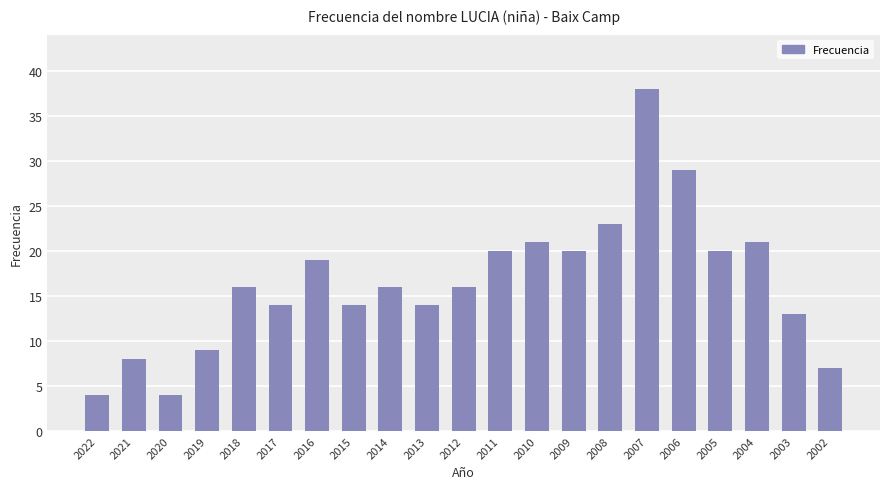

Read the value at 2003.

13